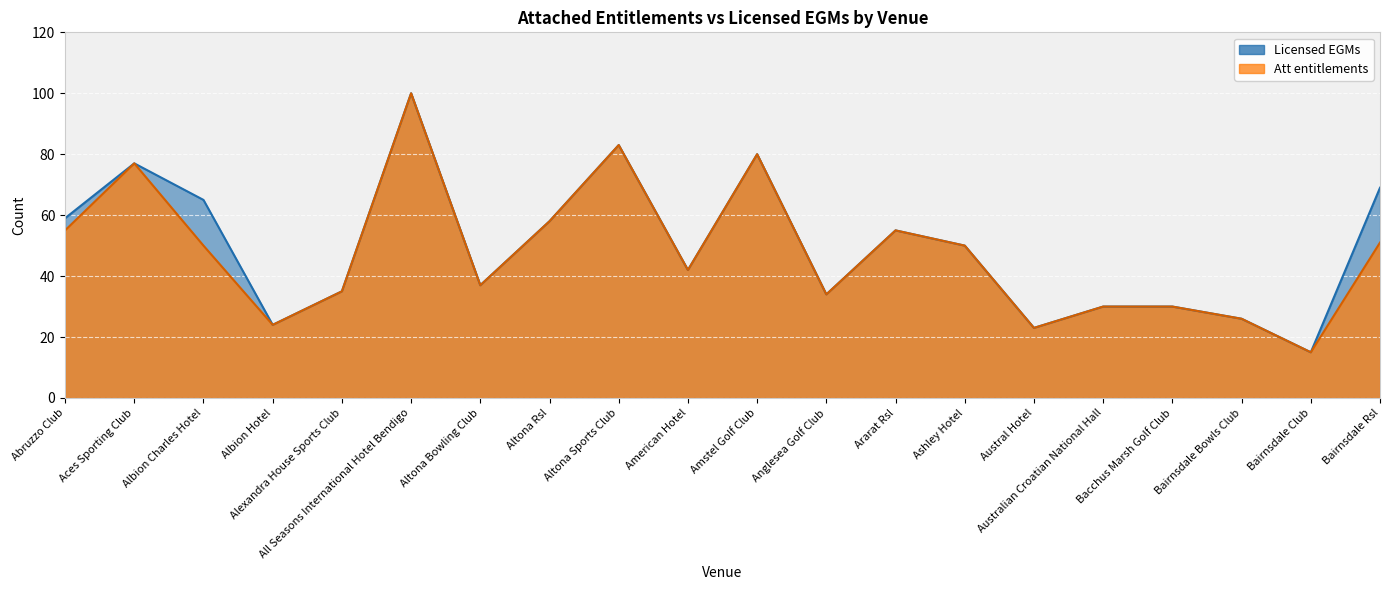

At how many categories does at least one series exceed 44?

10